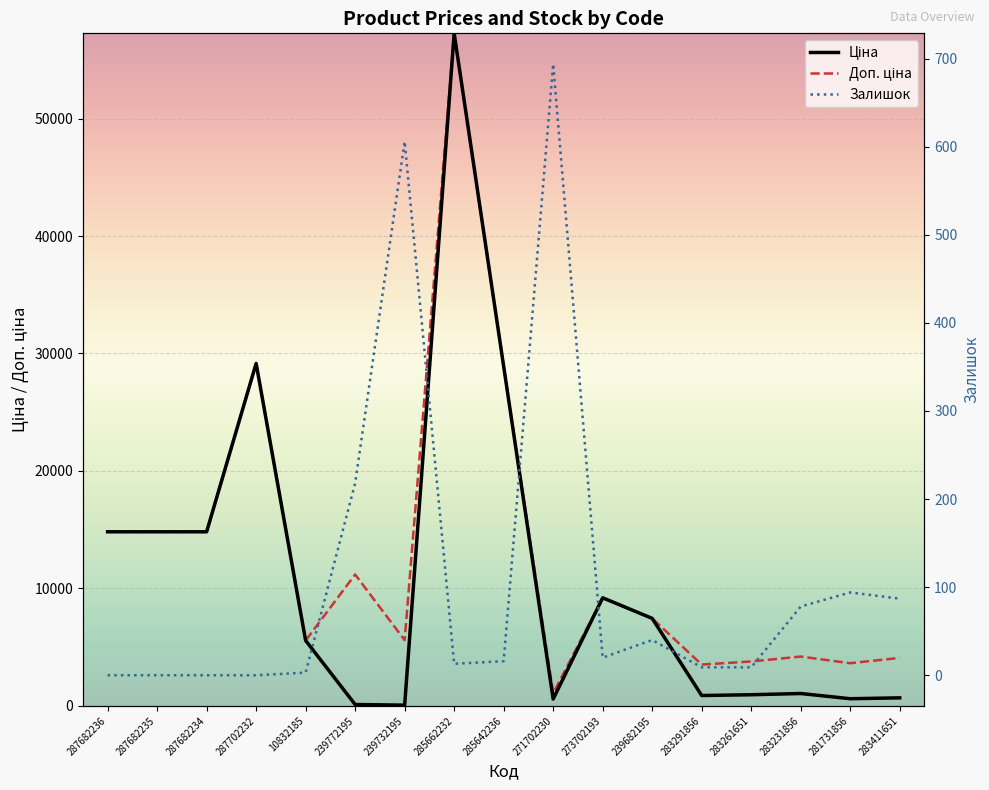

Where is the first local minimum for Залишок?

285662232